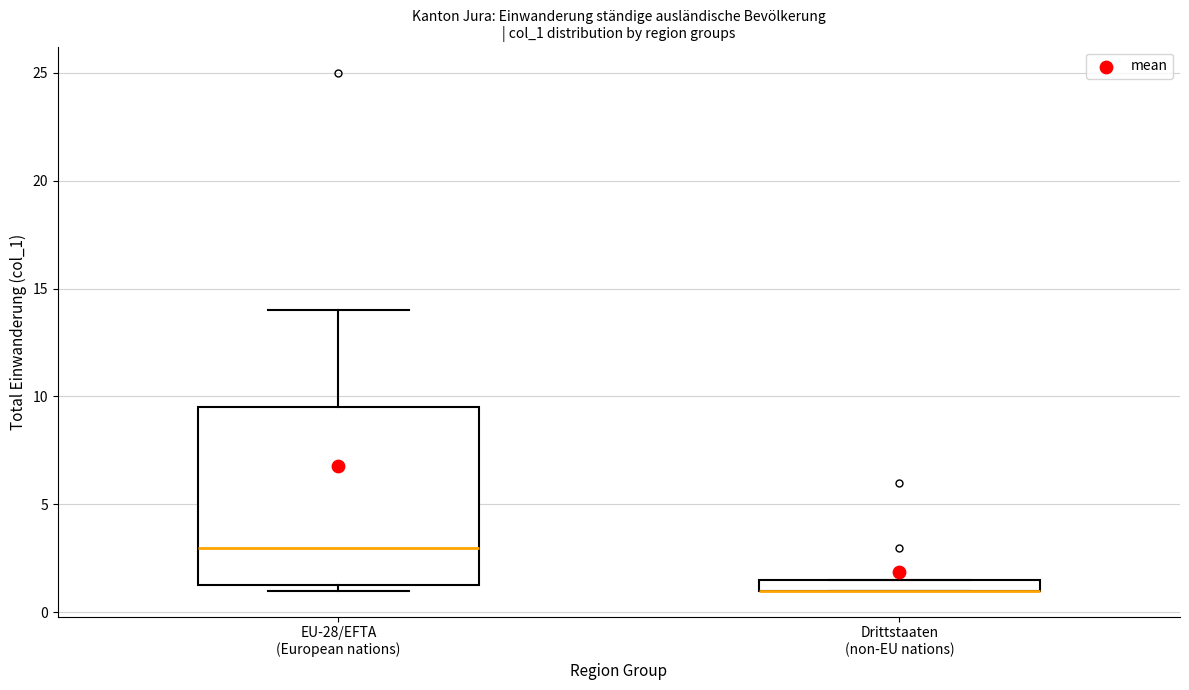

Which box is the tallest, from its lower edge to its upper edge?

EU-28/EFTA (European nations)